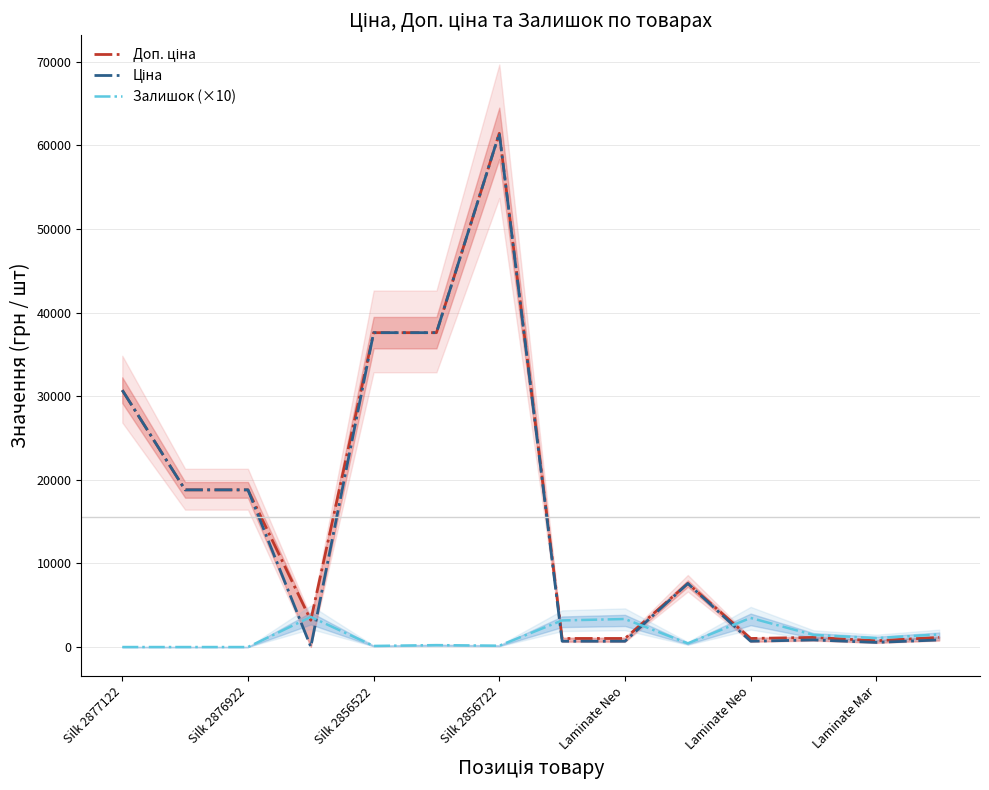

At which label is Доп. ціна closest to 31090?

Silk 2877122